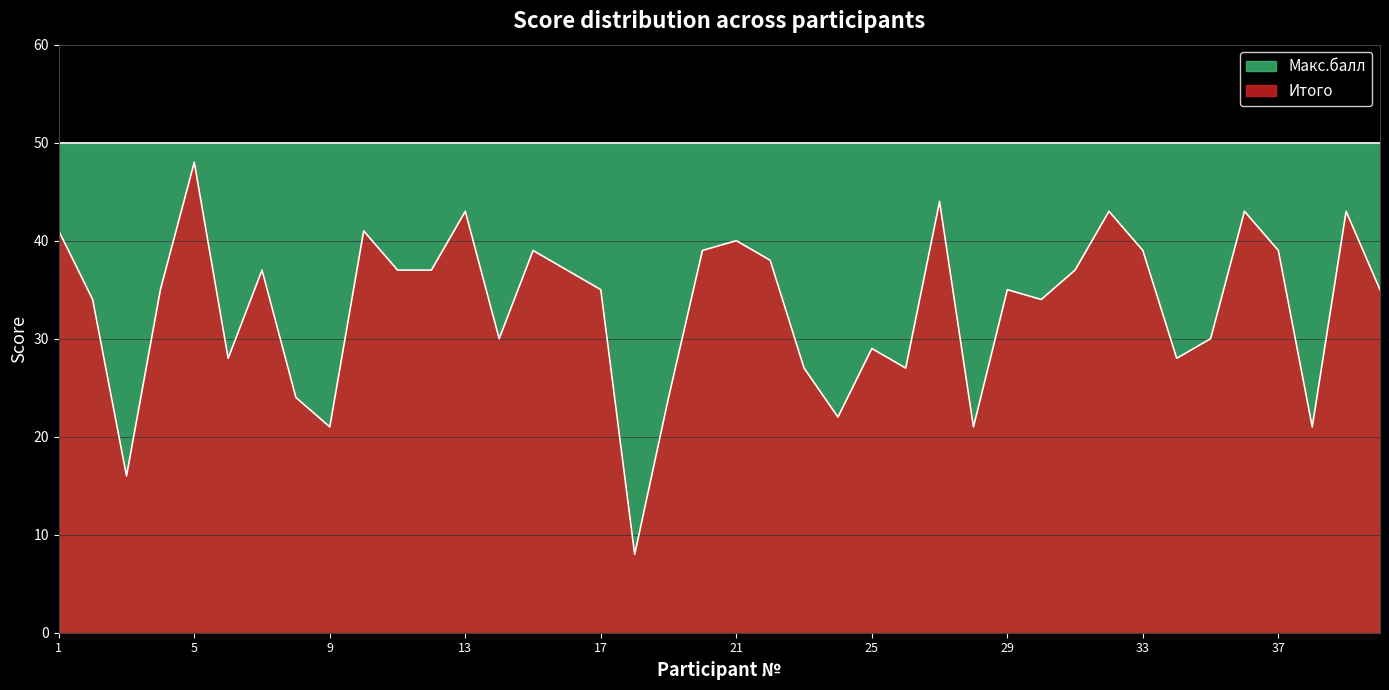

The chart shows a value of 15 at 37. True or false?

False